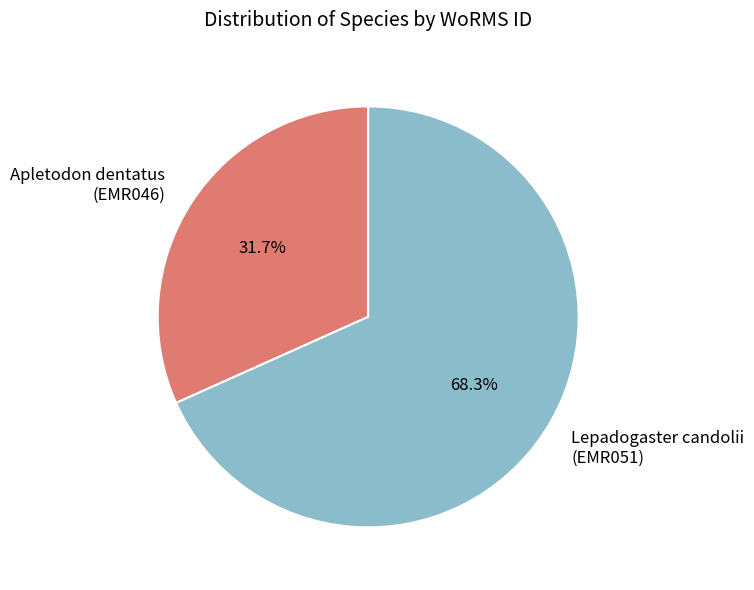

To the nearest percent, what is the average slice percentage?

50%